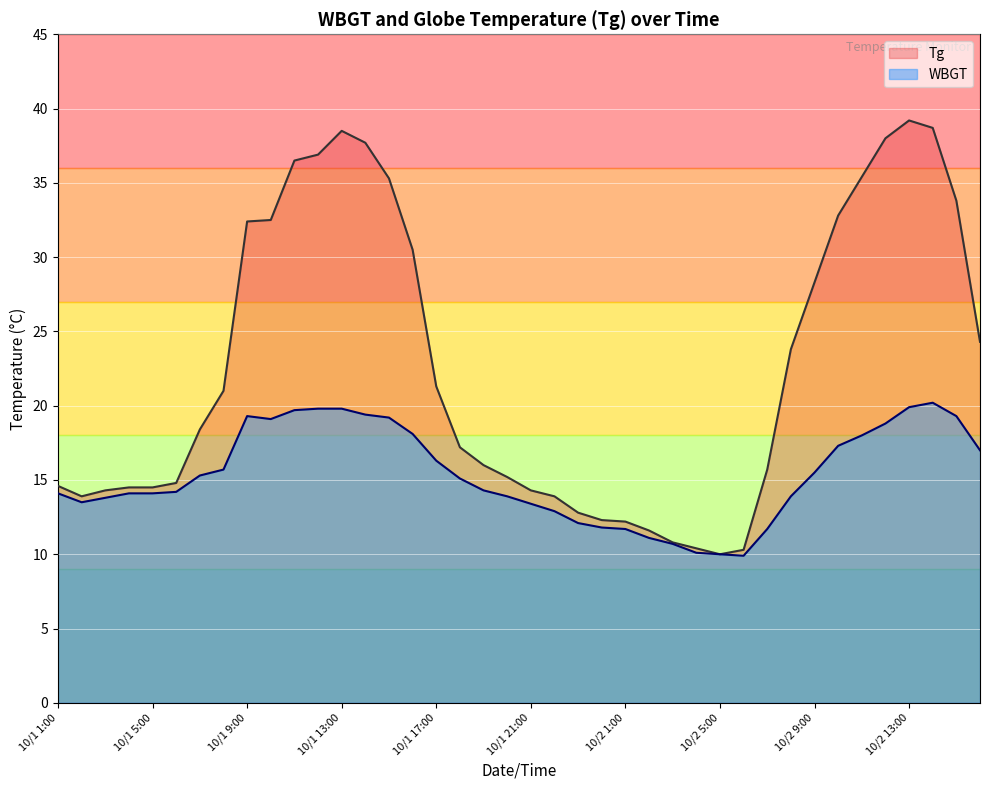

At which label does WBGT reach its minimum?

10/2 6:00